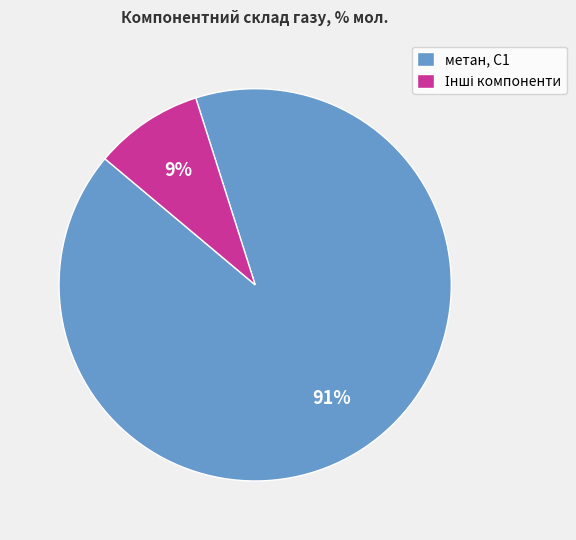

Is метан, С1 the majority of the pie?

Yes